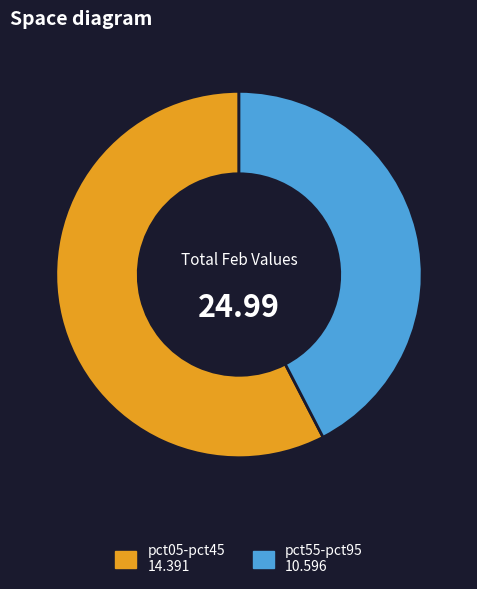

Does any single category account for the majority?

Yes